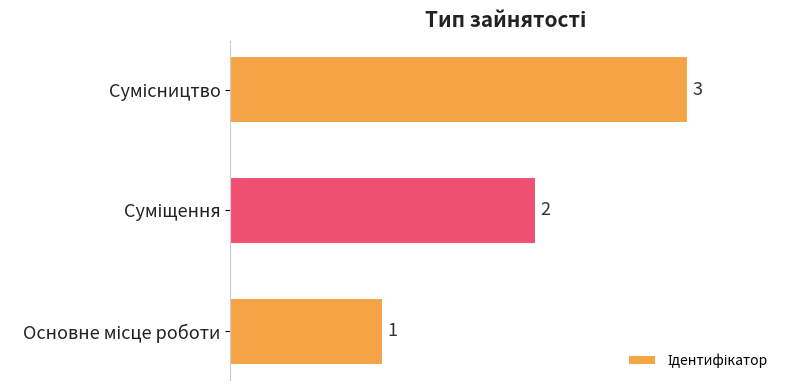

What is the sum of all values?

6